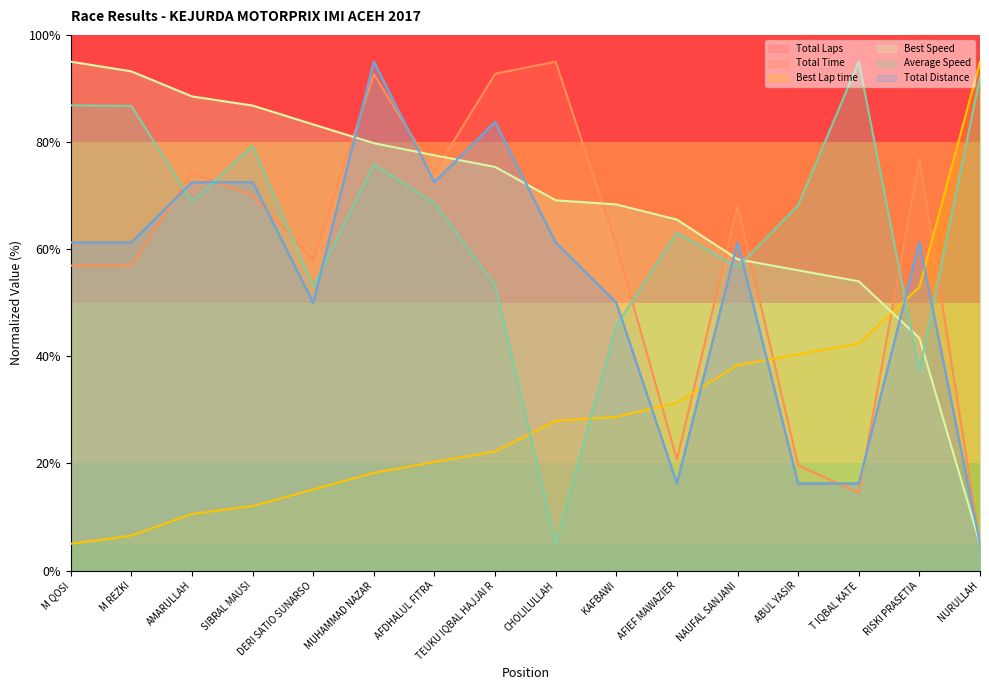

Does the chart have visible grid lines?

No